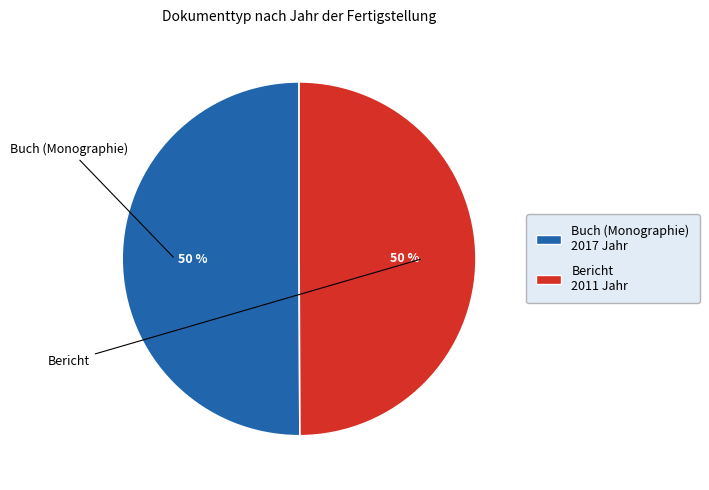

To the nearest percent, what portion does Buch (Monographie) represent?

50%